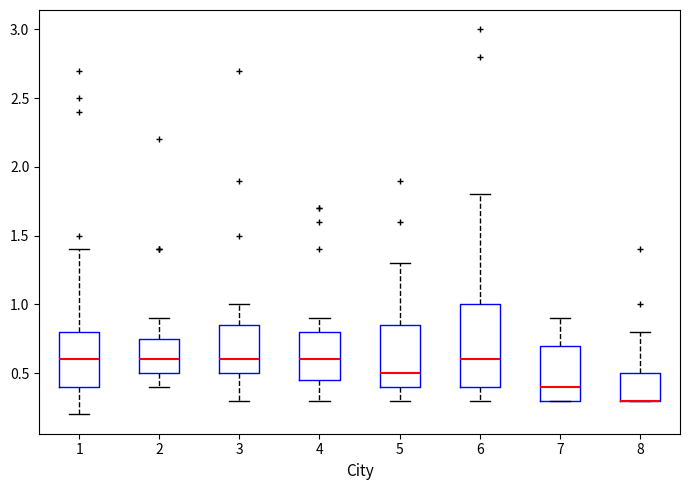

Where is the lower edge of the box at x = 3 on the y-axis? The values are not printed on the chart, so give them approximately, as read against the axis.

0.50